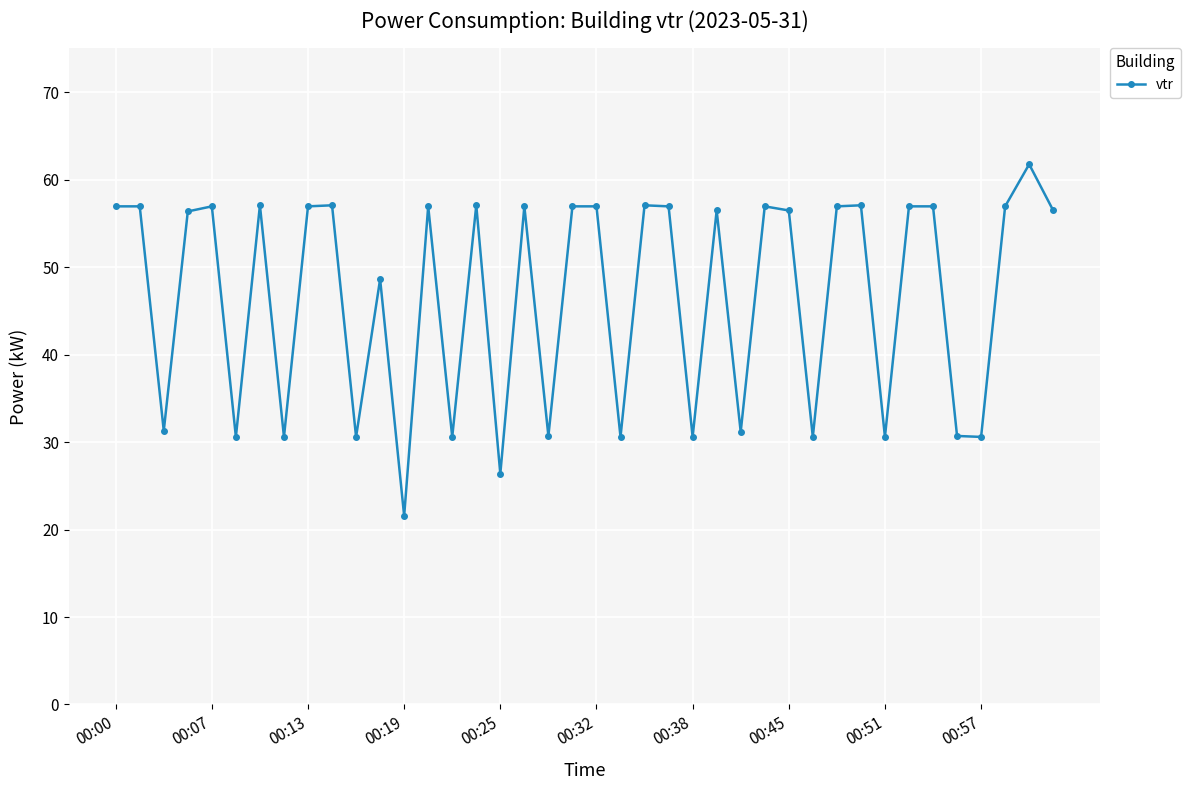

How many data points are less than 56?

16